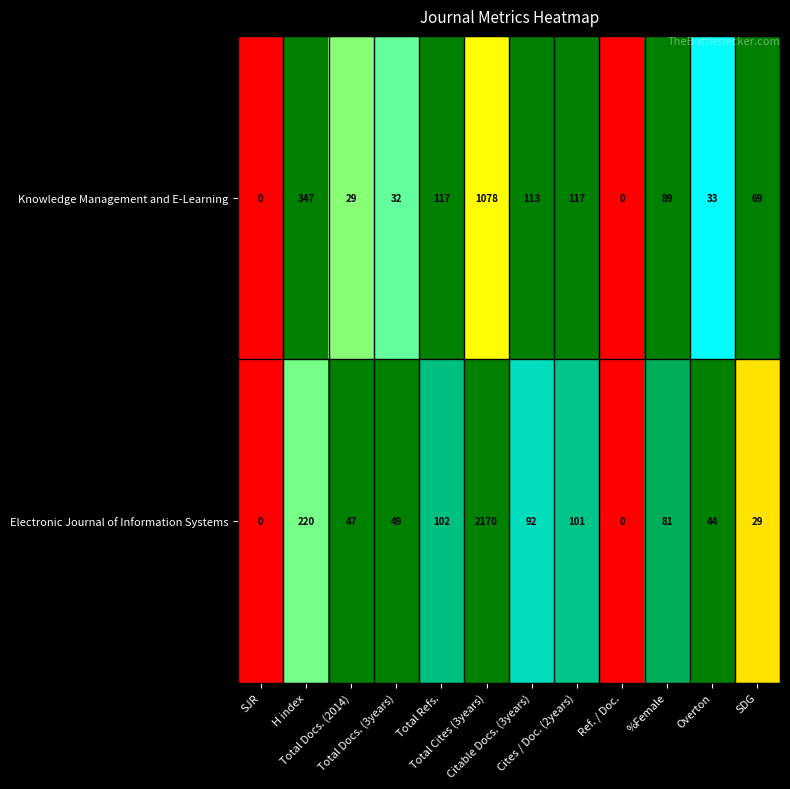

What is the highest value of the Knowledge Management and E-Learning series?

1078